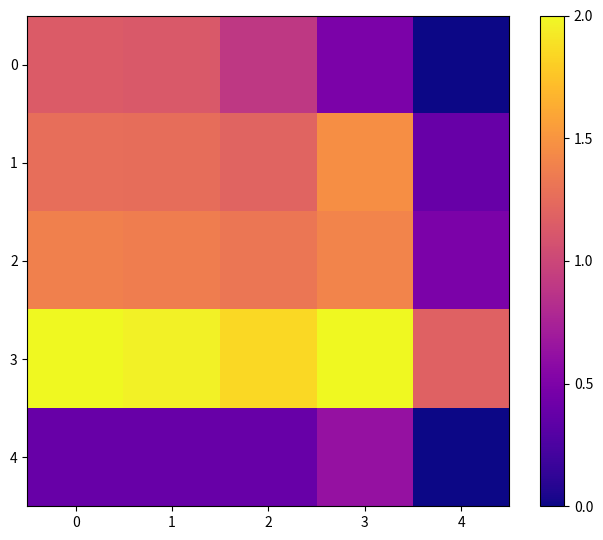

Which series has the largest total across all categories?

3